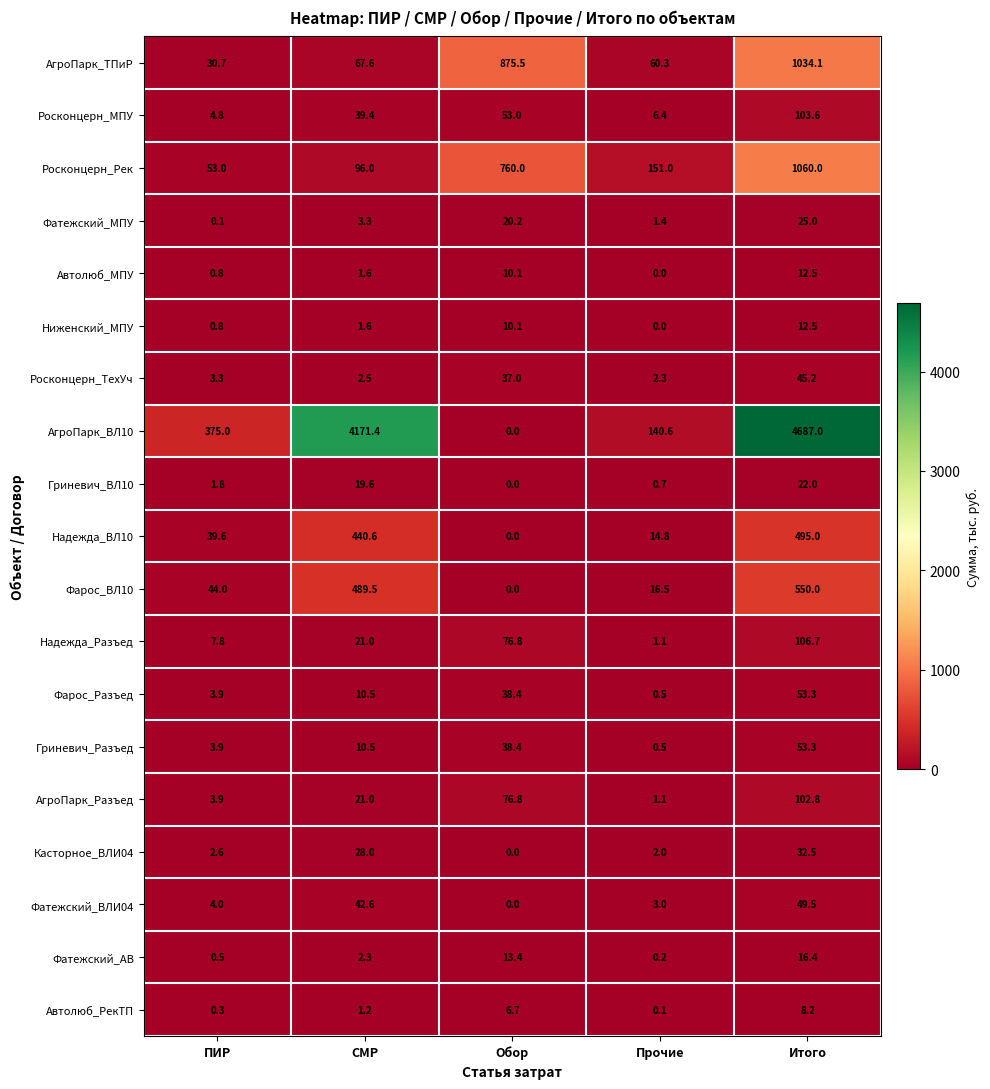

Rank the categories by Касторное_ВЛИ04 value from lowest to highest.

Обор, Прочие, ПИР, СМР, Итого